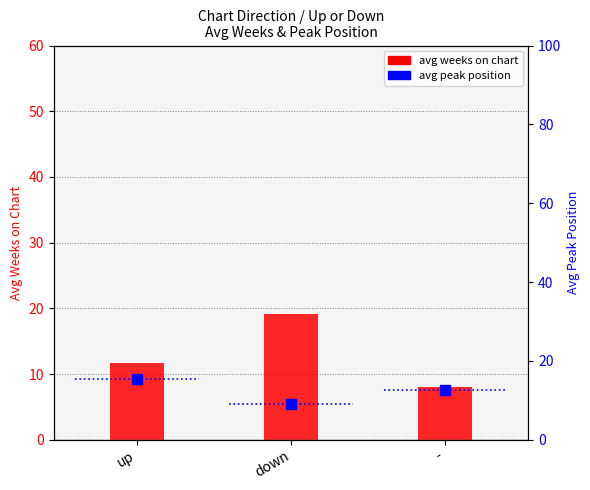

What is the total value across all series at down?

28.3